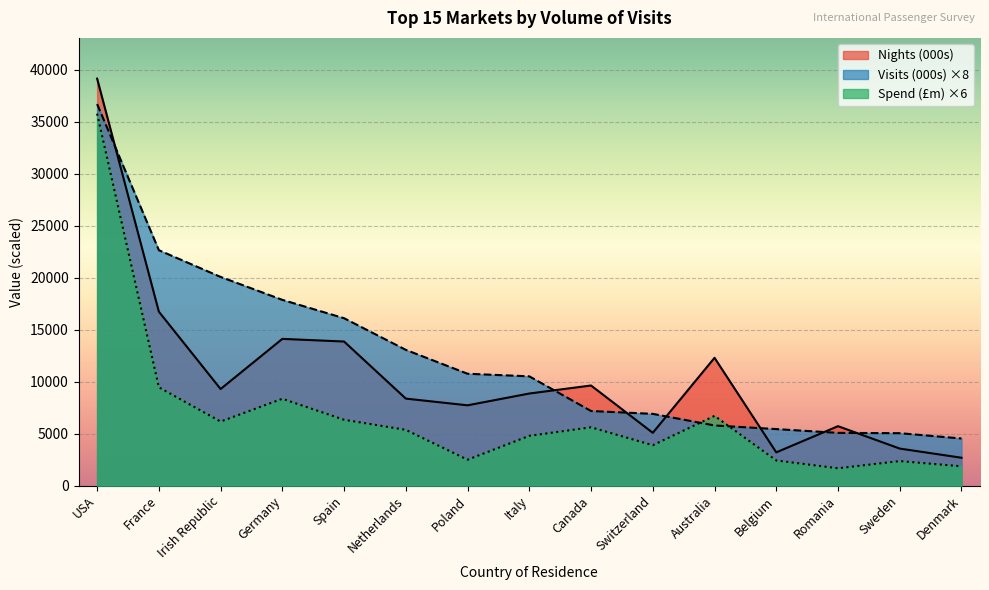

Where is the first local maximum for Spend (£m)?

Germany